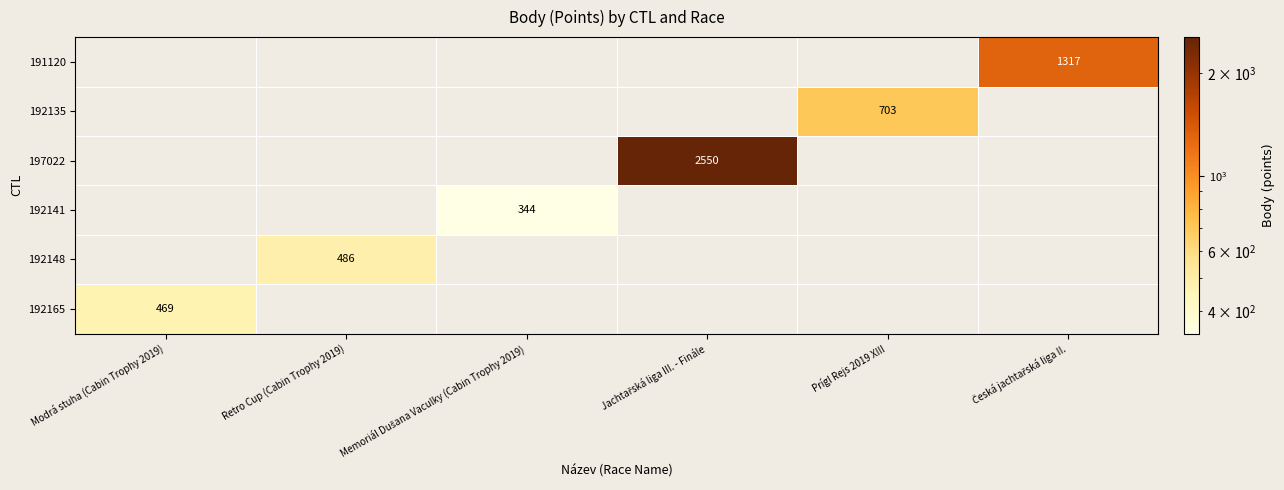

How many data points does each series have?

6